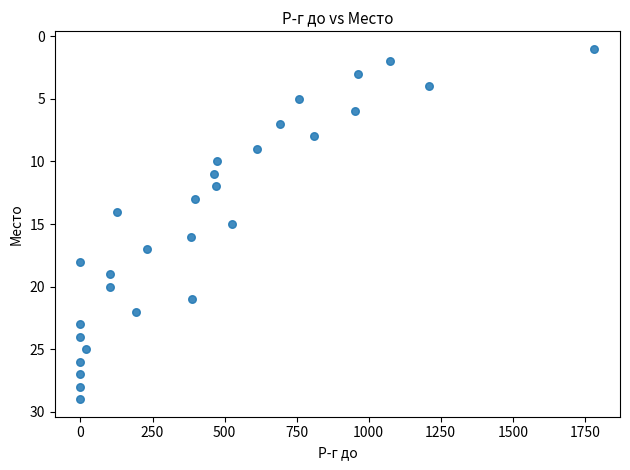

What is the range of X values (max minus min)?

1783